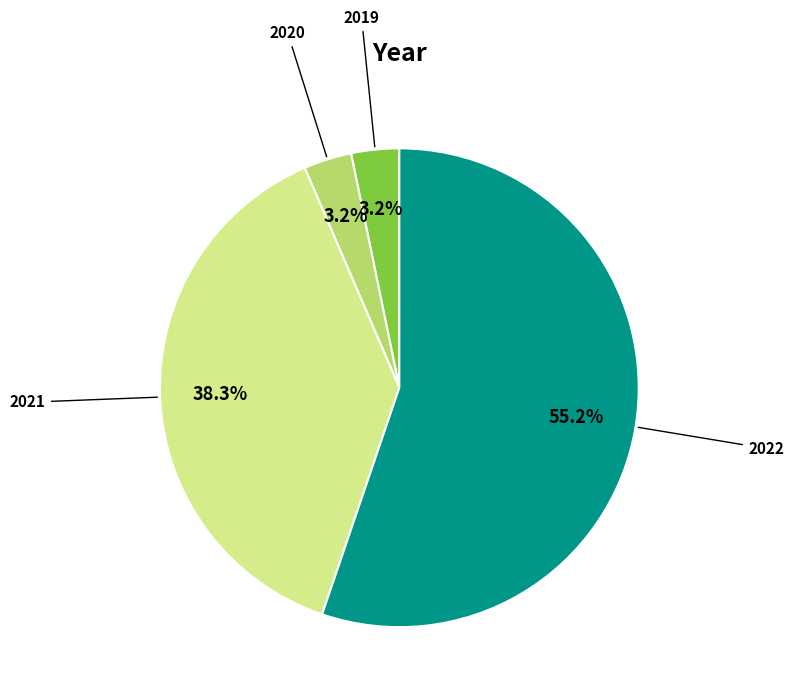

Between 2019 and 2022, which is larger?

2022